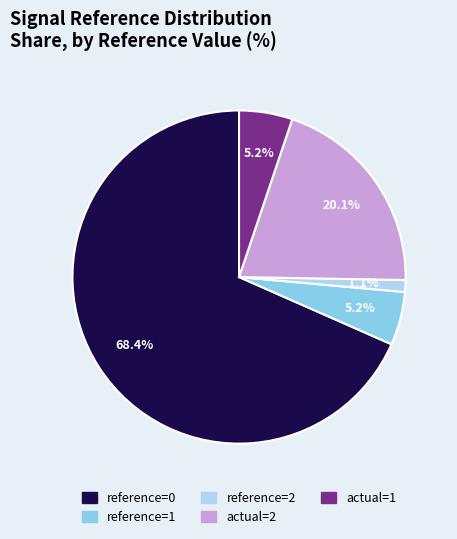

Is there a majority slice in this chart?

Yes